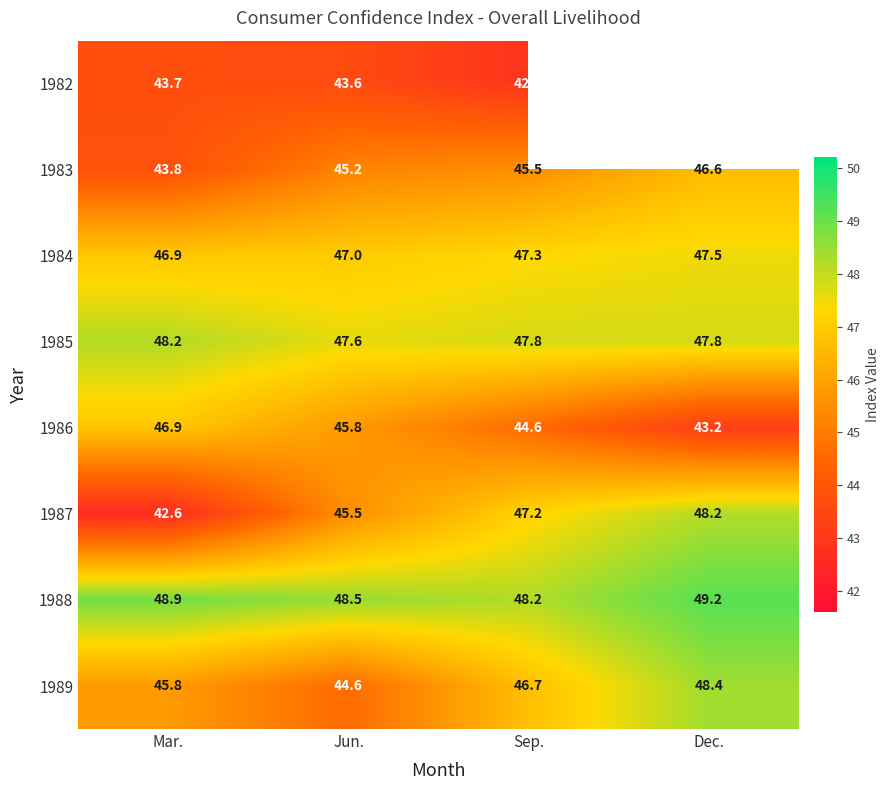

What is the sum of the 1988 values at Dec. and Mar.?

98.1